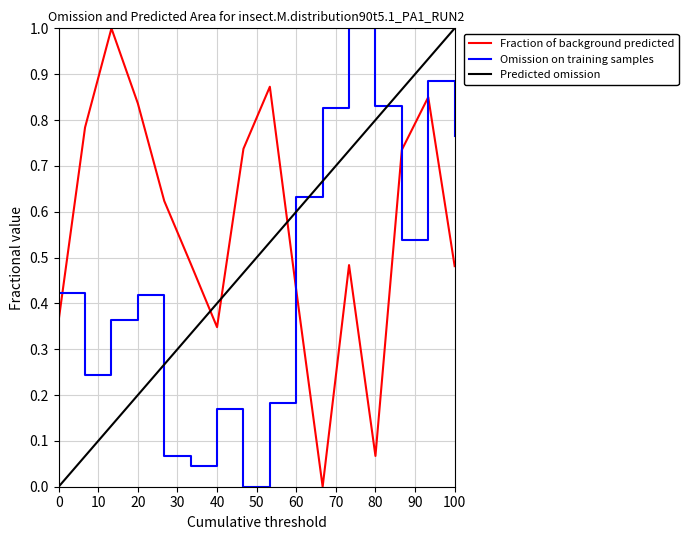

True or false: Fraction of background predicted and Omission on training samples intersect in this chart.

True